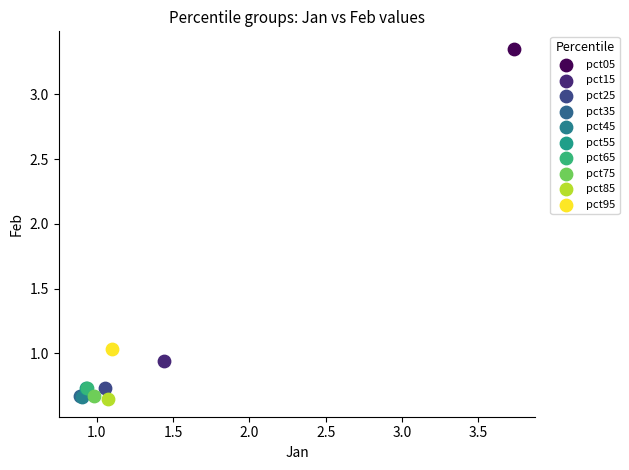

What are all the series names shown in the legend?

pct05, pct15, pct25, pct35, pct45, pct55, pct65, pct75, pct85, pct95